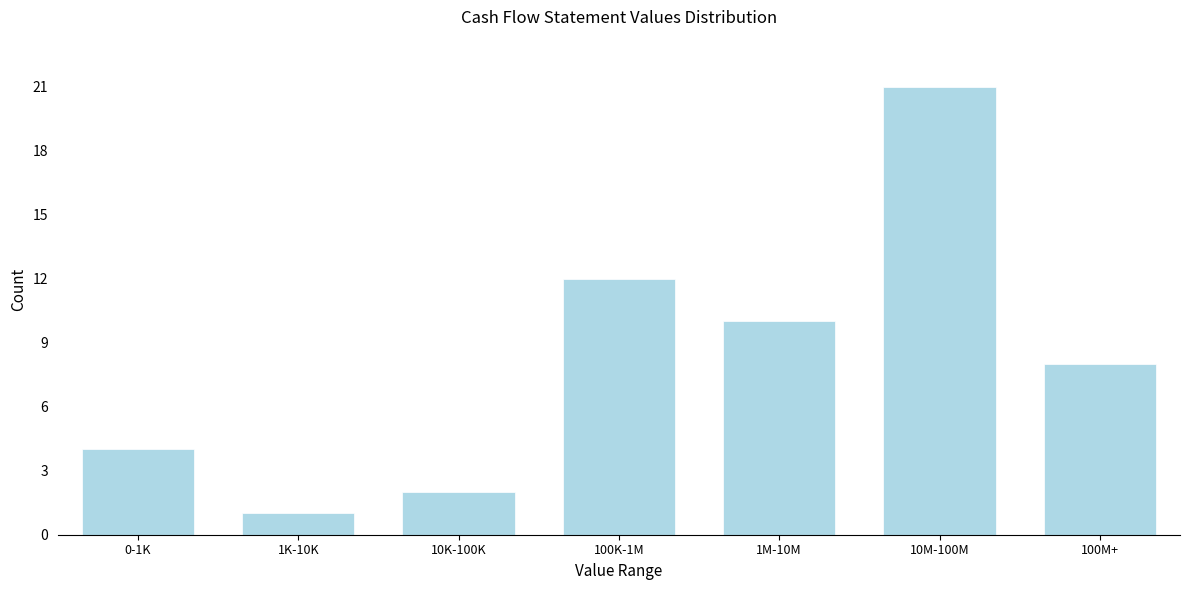

Reading left to right, extract all data points from this chart.

4	1	2	12	10	21	8